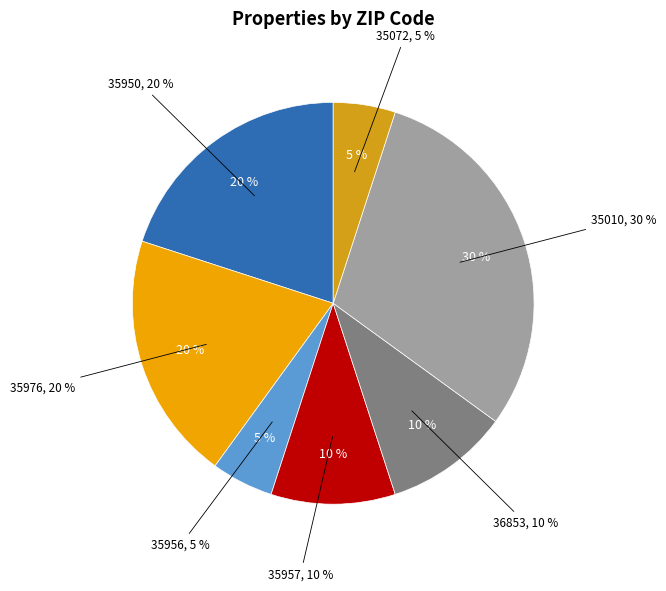

How many slices are in this pie chart?

7